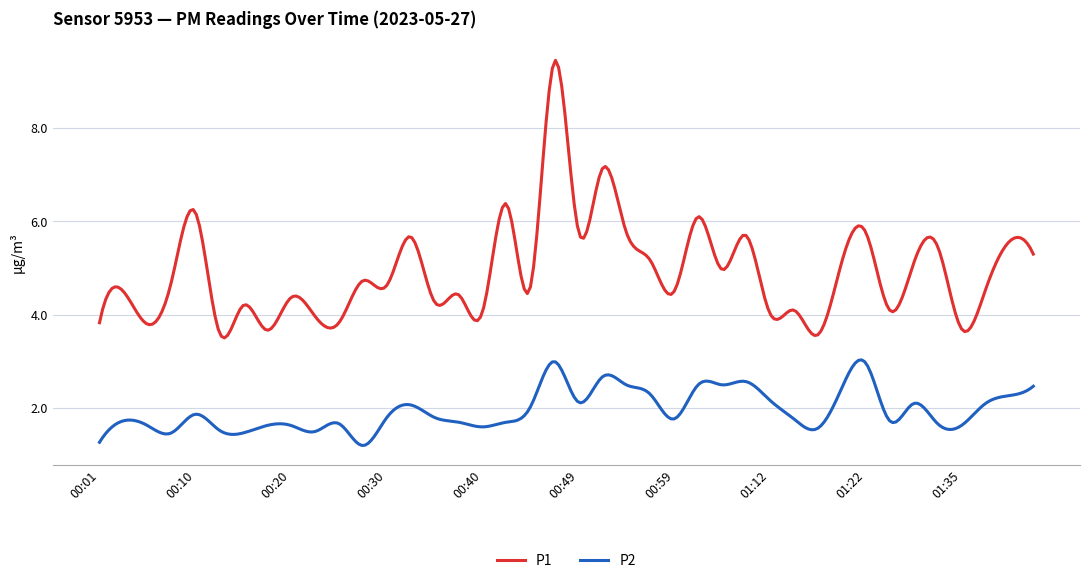

What are all the series names shown in the legend?

P1, P2